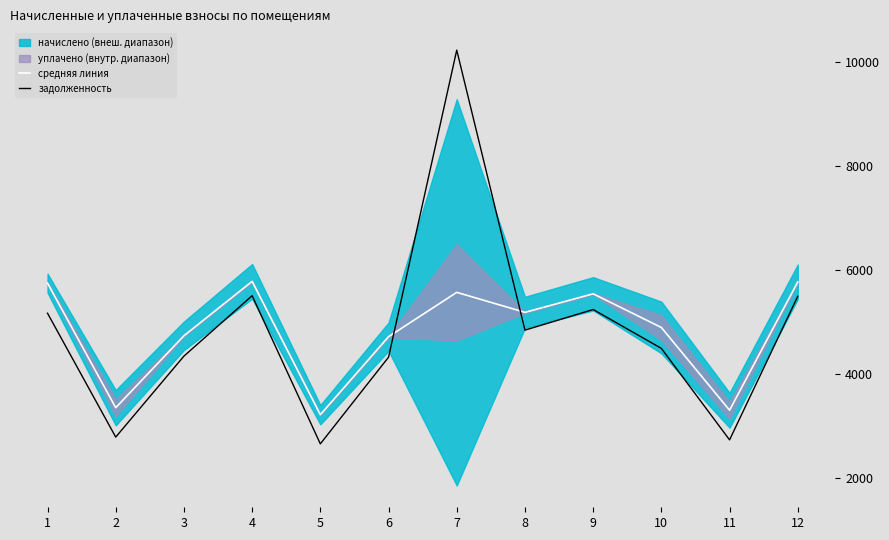

The средняя линия series shows 4717.8 at 6. True or false?

True